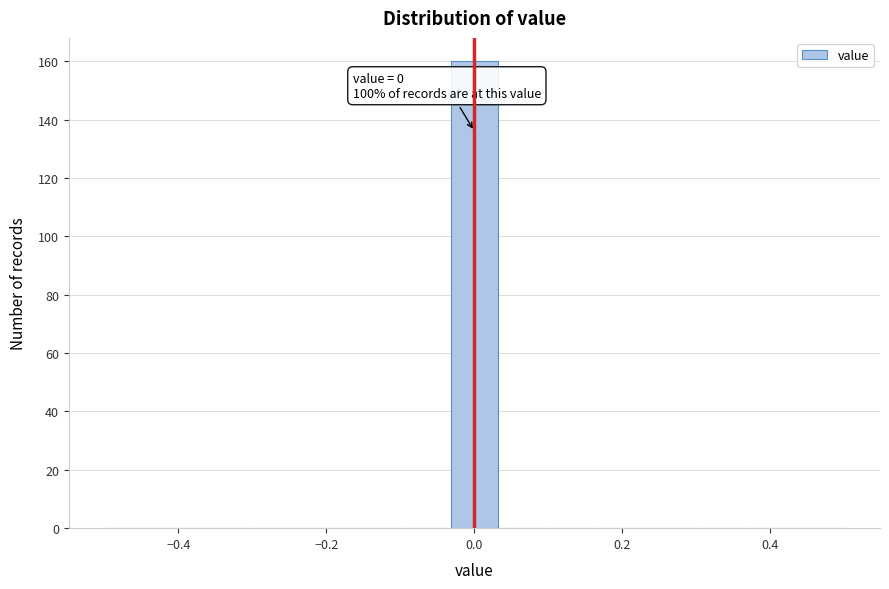

Around what value on the x-axis is the tallest bar? Give the approximate position of its centre, as read against the axis.

0.00